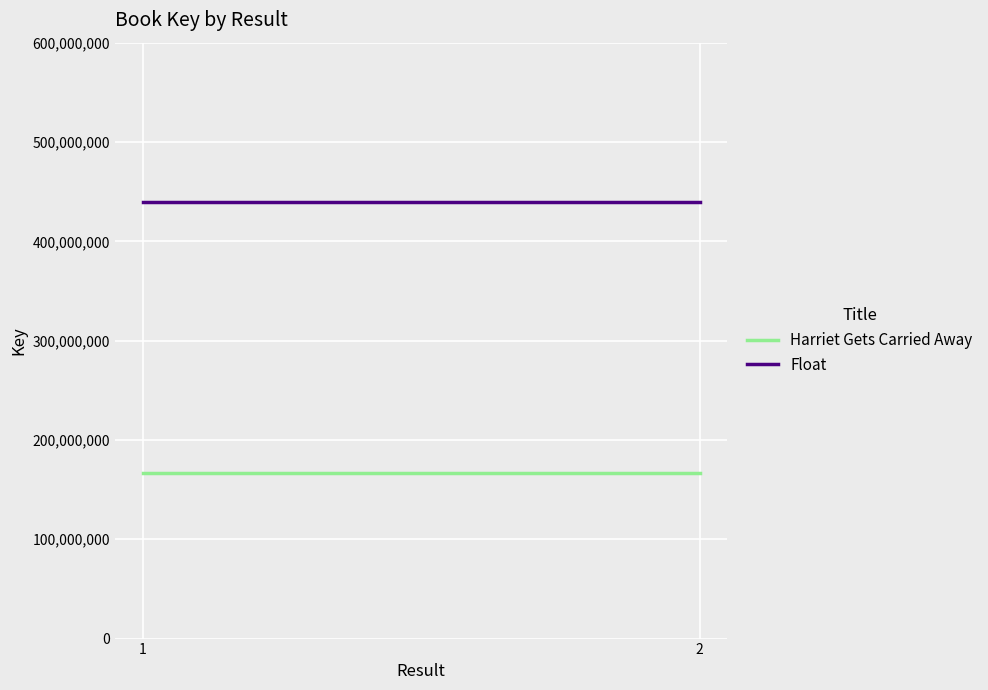

At which category is the sum across all series the highest?

1